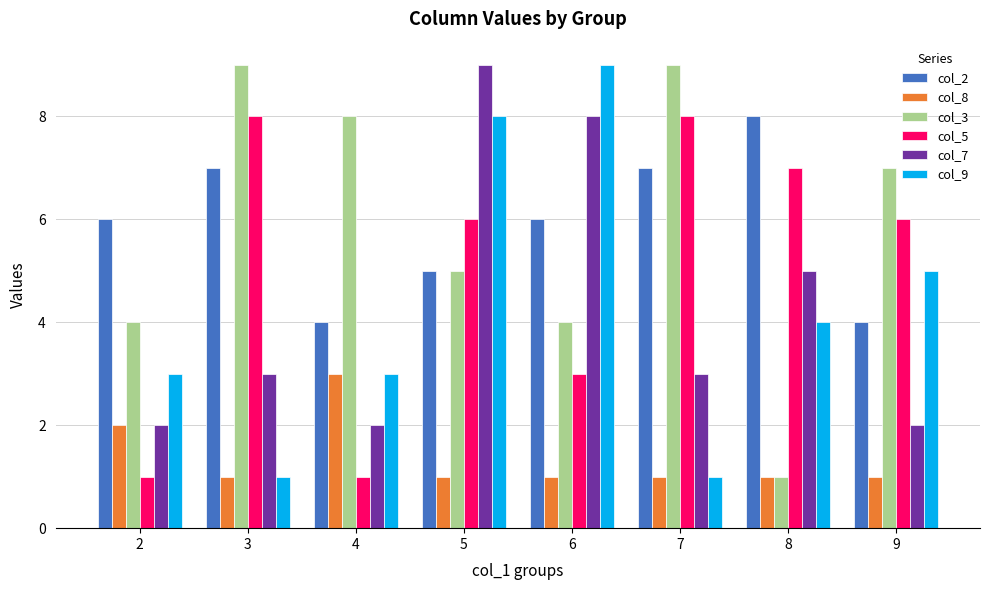

The col_8 series shows 0 at 3. True or false?

False